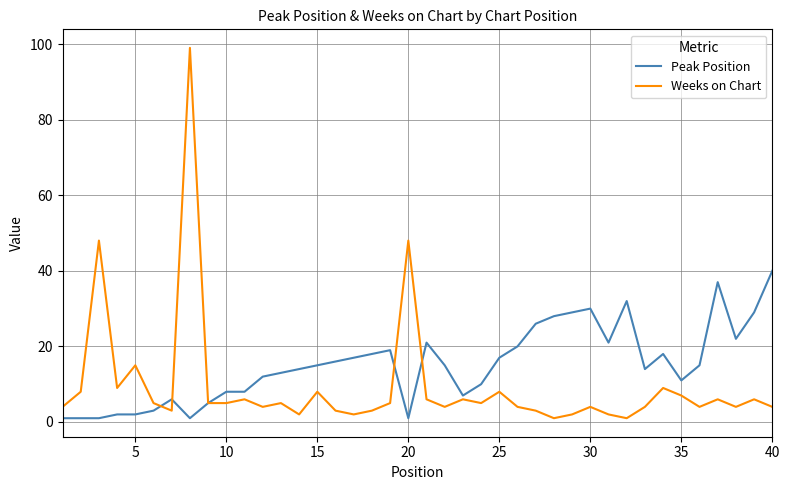

List the series in order of their overall mean, highest first.

Peak Position, Weeks on Chart